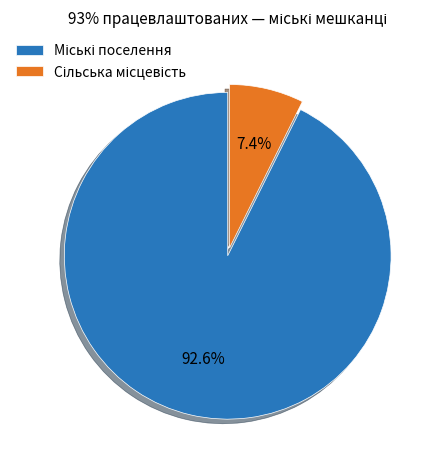

Does any single category account for the majority?

Yes